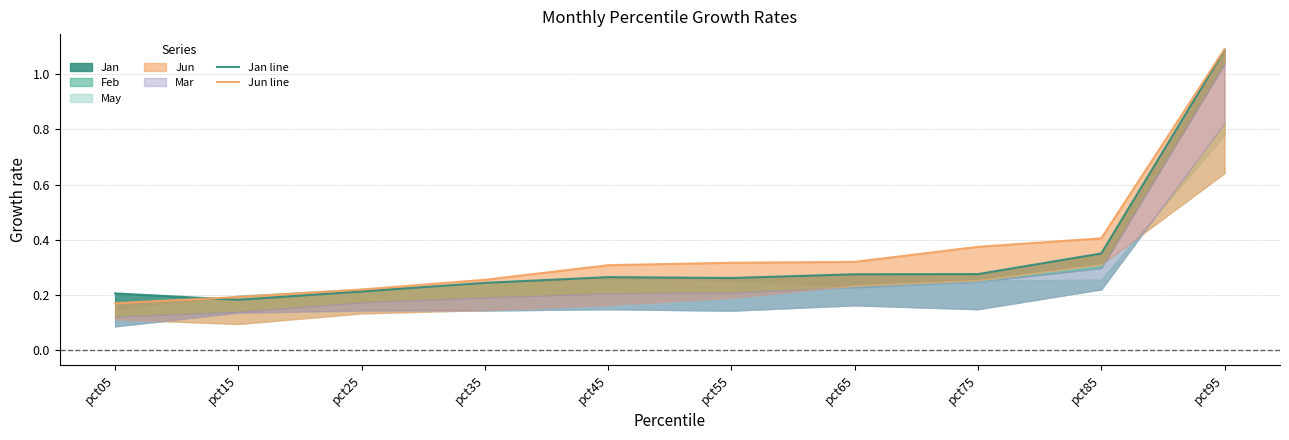

At pct15, list the series in order from largest to smallest.

Jun line, Jan line